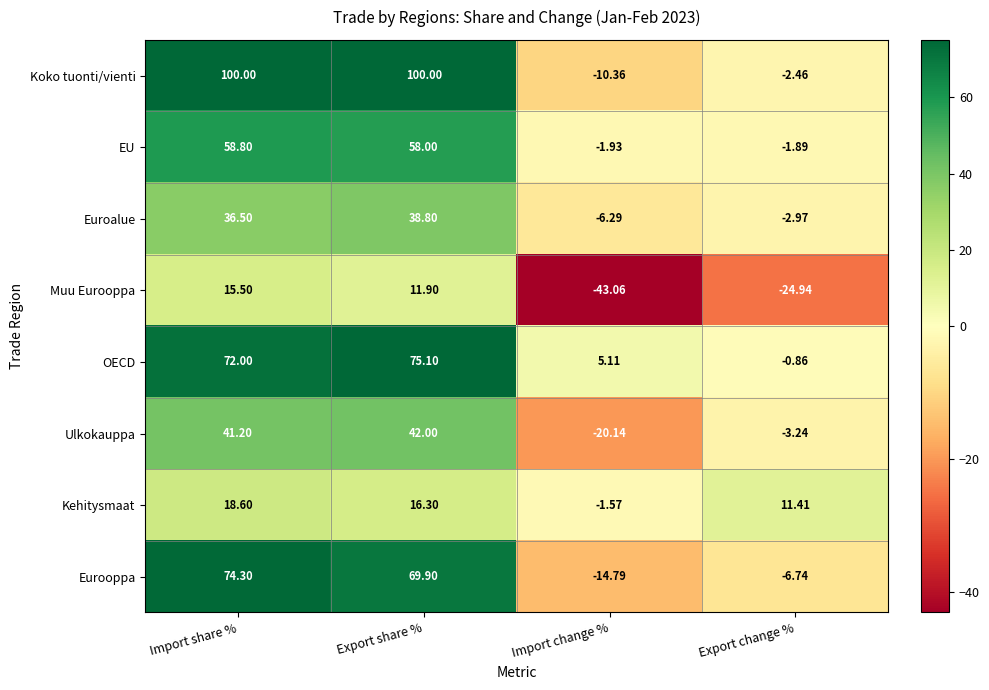

Rank the categories by Kehitysmaat value from highest to lowest.

Import share %, Export share %, Export change %, Import change %